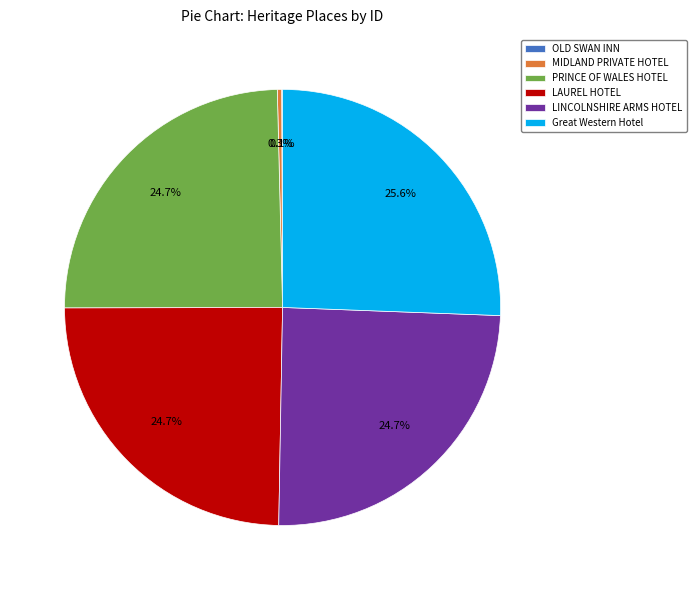

Does any single category account for the majority?

No